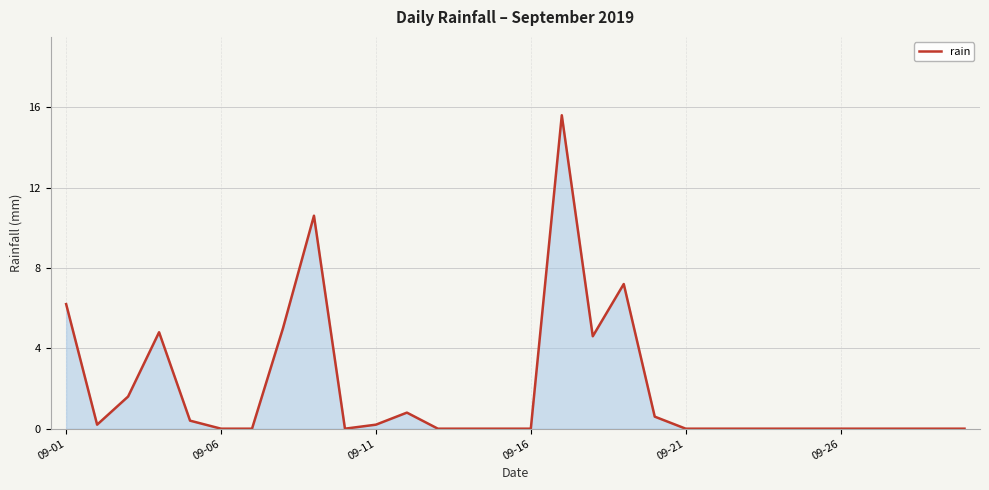

What is the difference between the maximum and minimum values?

15.6